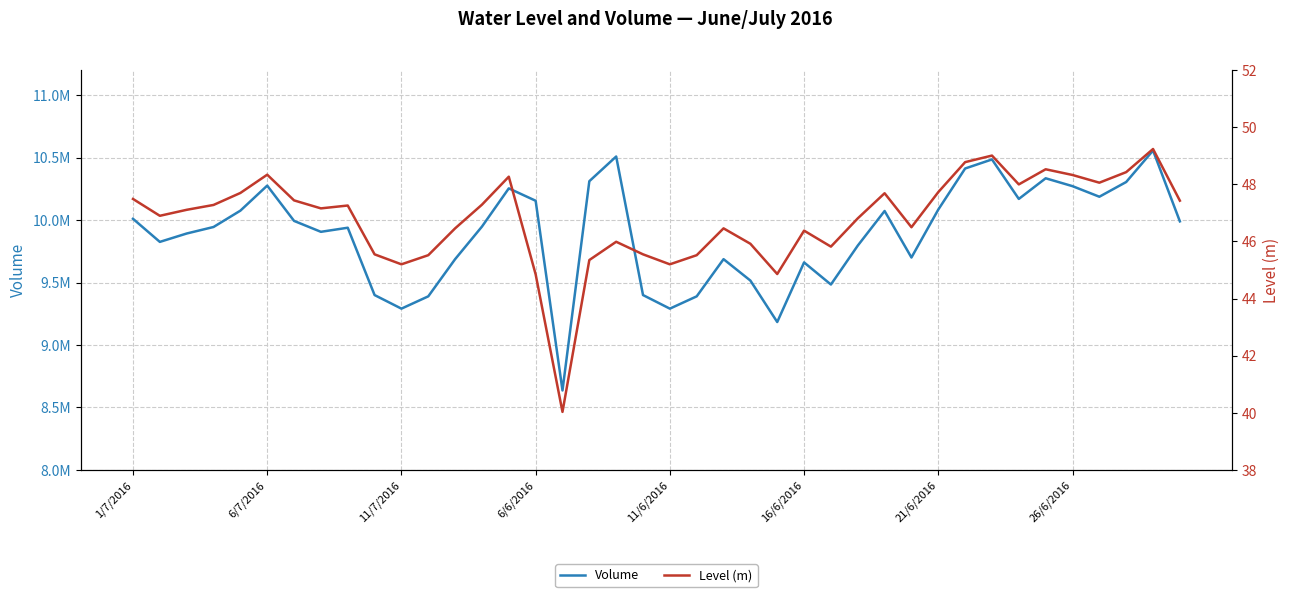

Where is Level (m) nearest to the value 44?

6/6/2016